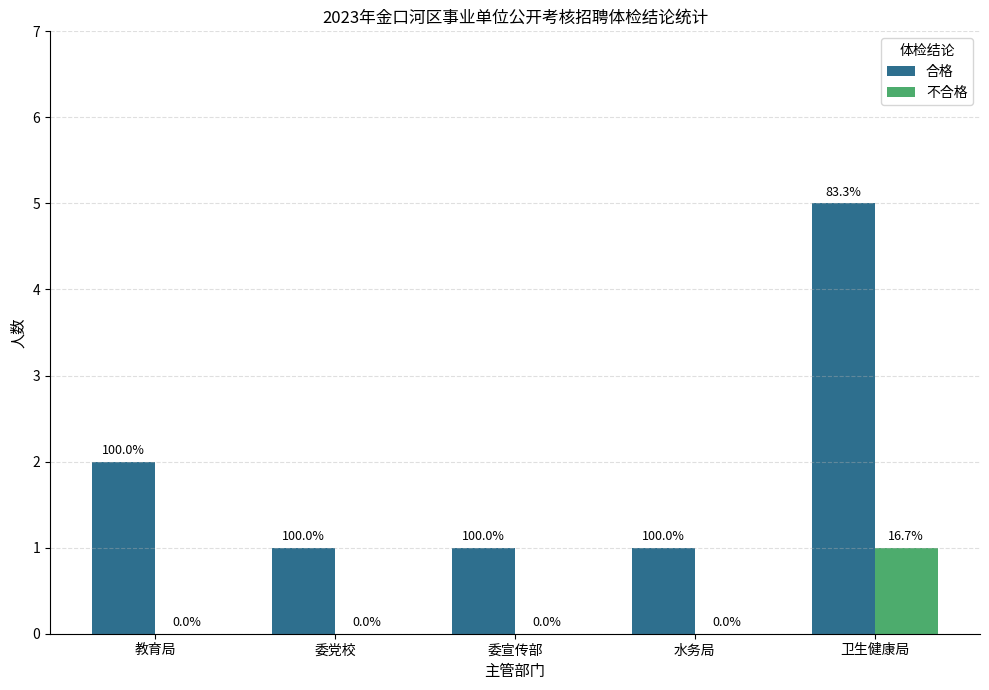

Which series has the largest total across all categories?

合格